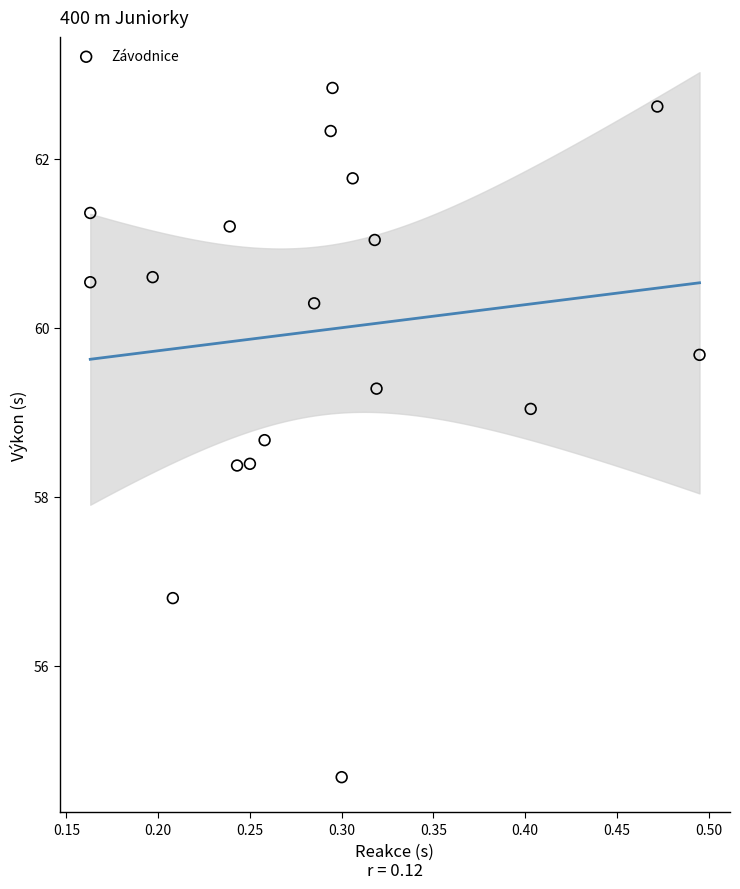

What is the range of Y values (max minus min)?

8.2